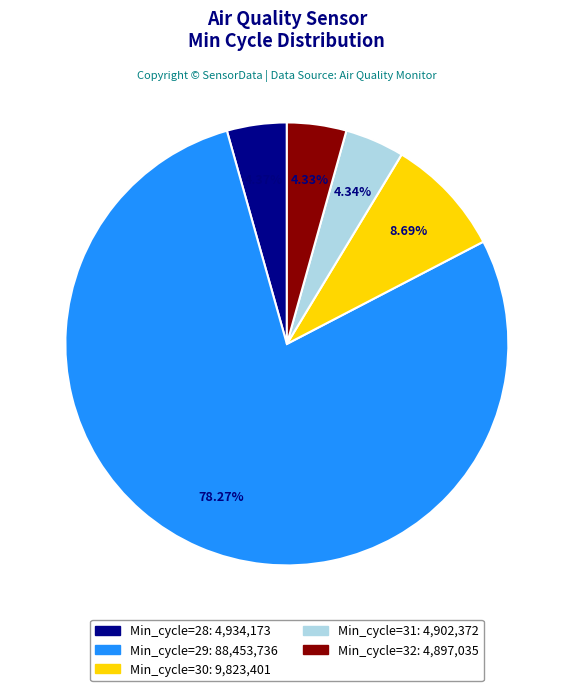

What percentage is the Min_cycle=30 slice, to the nearest percent?

9%